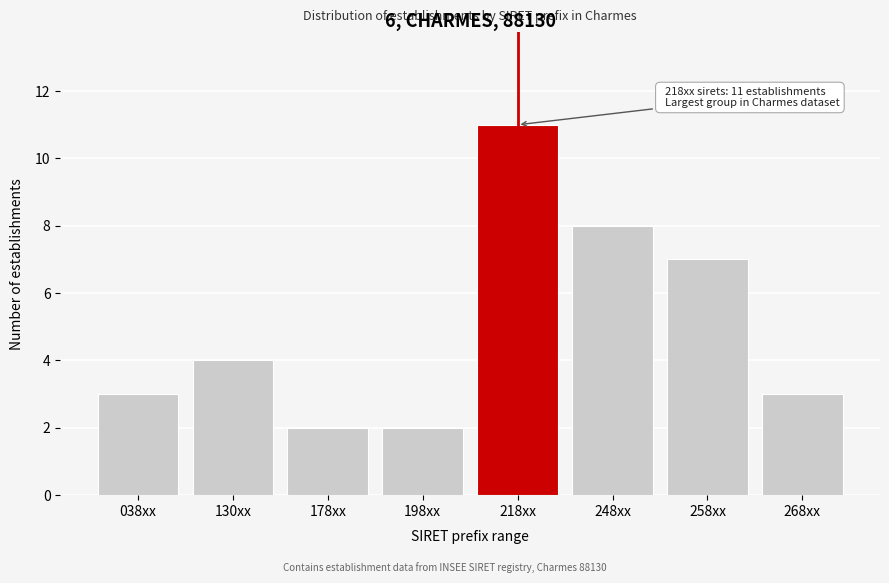

Reading right to left, what are all the values shown in this chart?

268xx=3	258xx=7	248xx=8	218xx=11	198xx=2	178xx=2	130xx=4	038xx=3